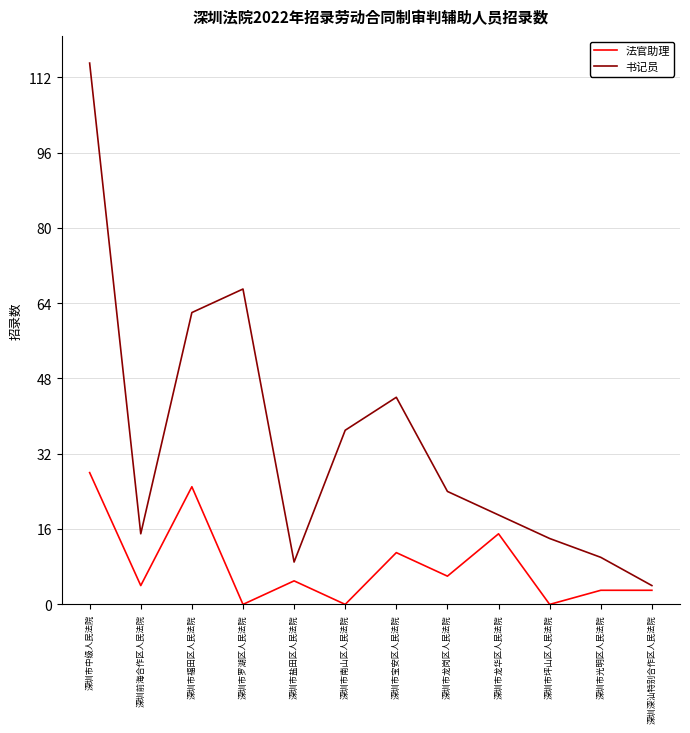

The 法官助理 series shows 25 at 深圳市福田区人民法院. True or false?

True